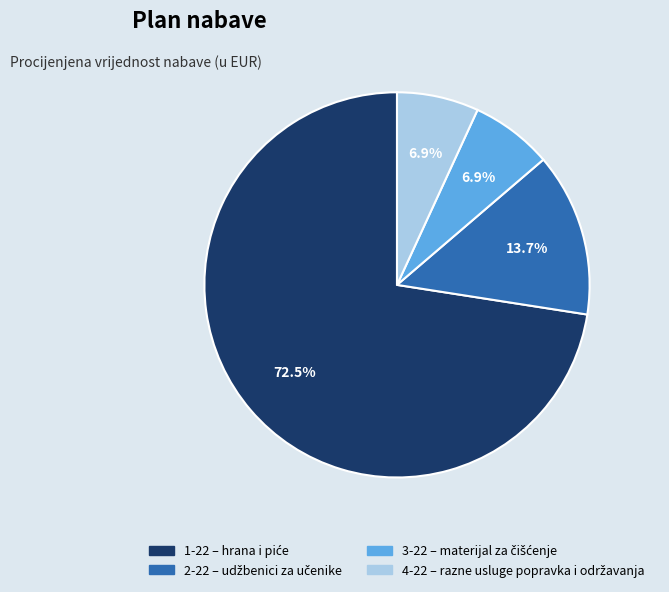

The 4-22 slice represents 7% of the pie. True or false?

True